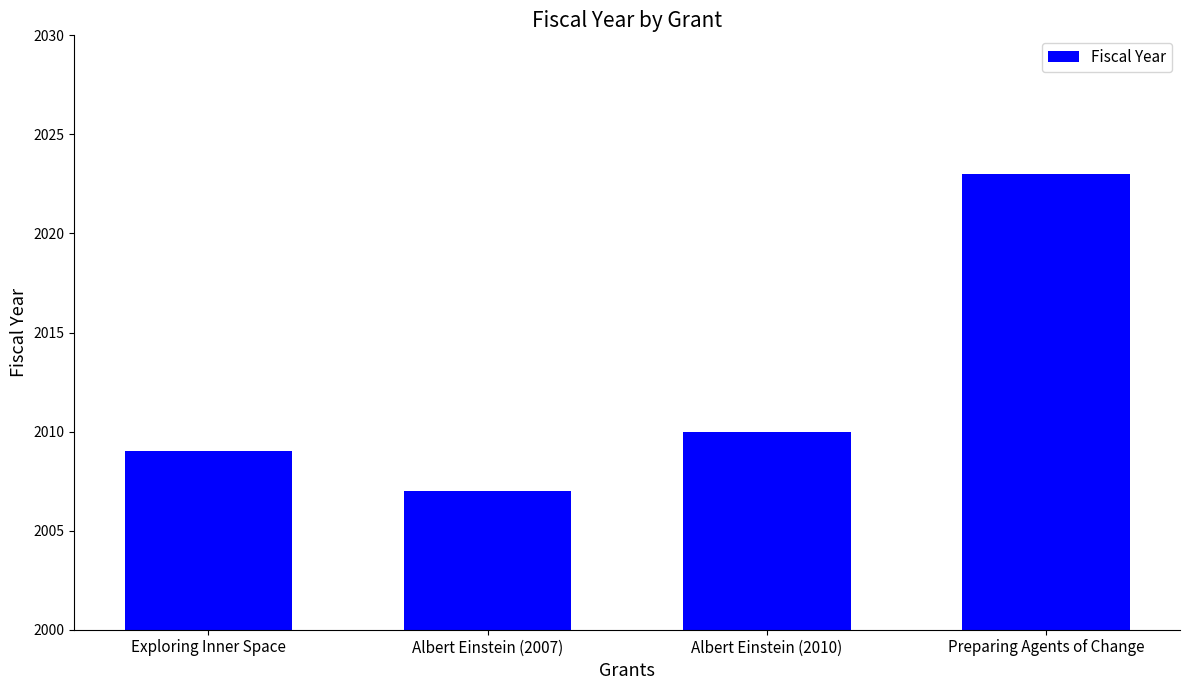

What is the label of the 4th bar from the left?

Preparing Agents of Change